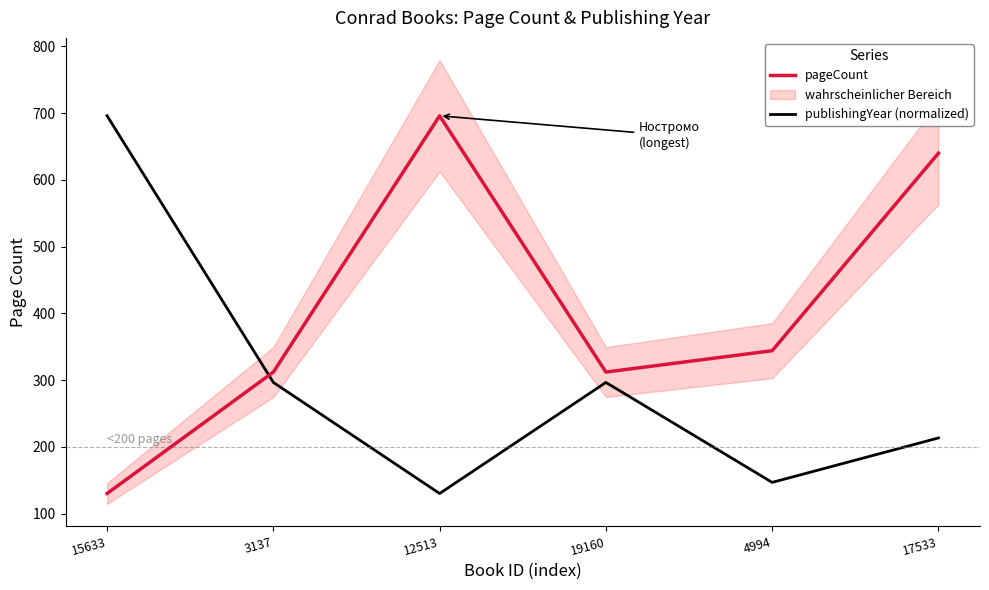

What is the minimum value for publishingYear (normalized)?

130.0